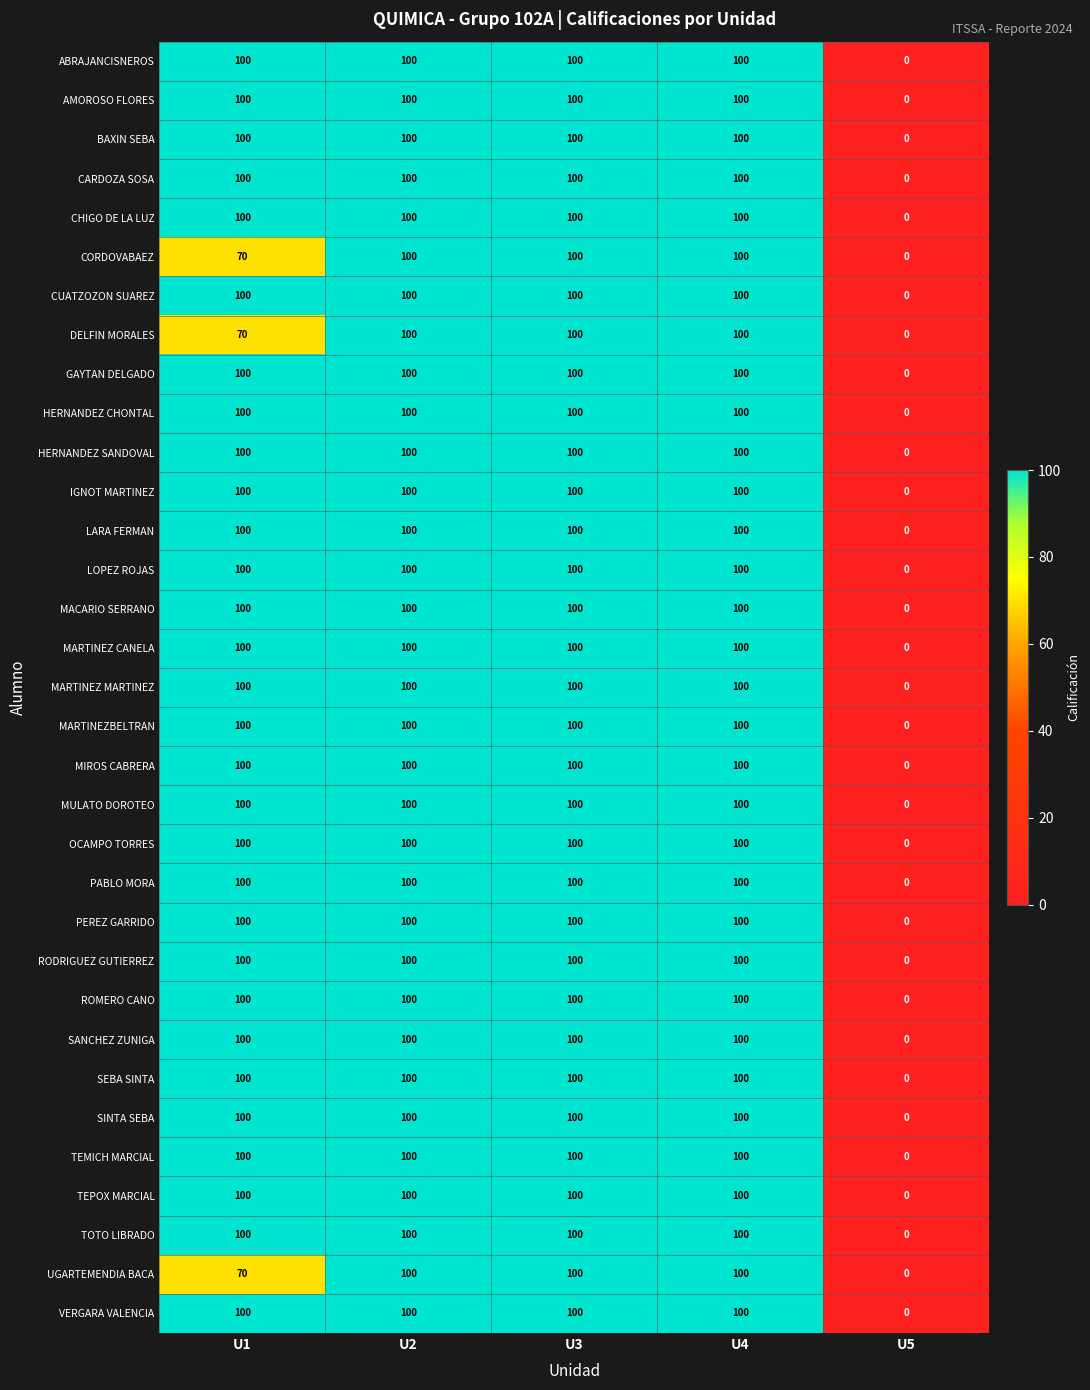

What is the average value of the TEPOX MARCIAL series?

80